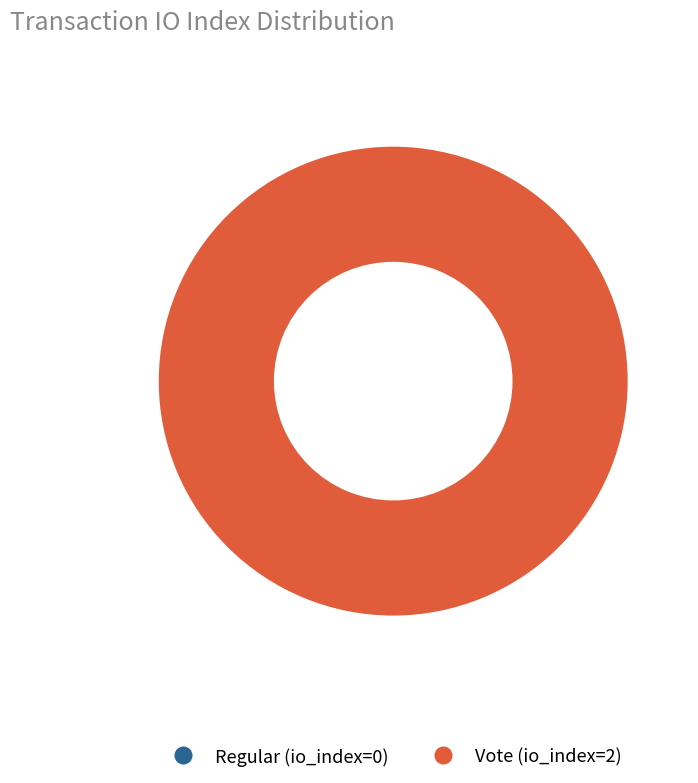

To the nearest percent, what portion does Vote (io_index=2) represent?

100%